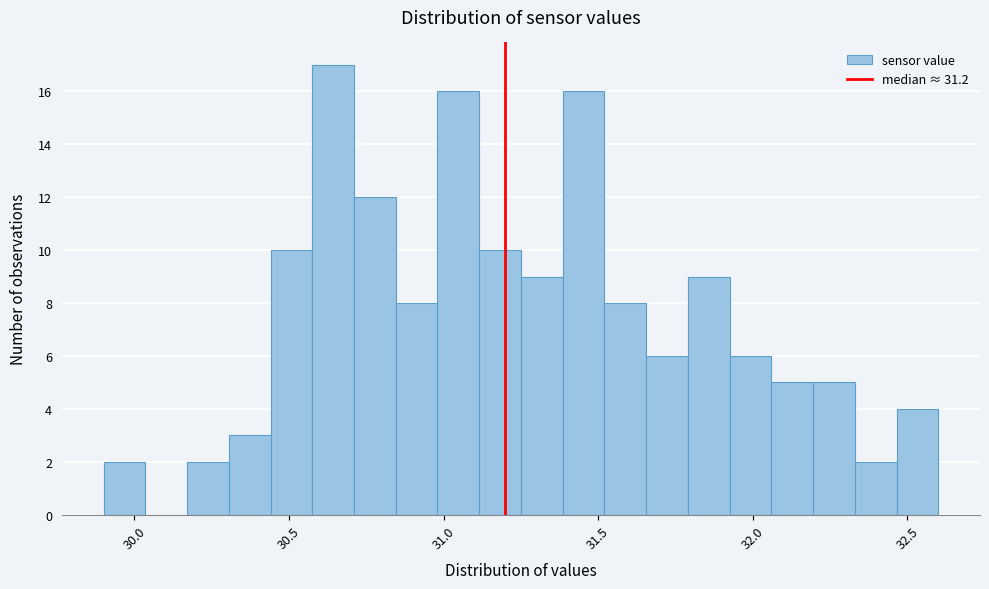

Read against the x-axis, roughly where is the centre of the tallest bar?

30.65